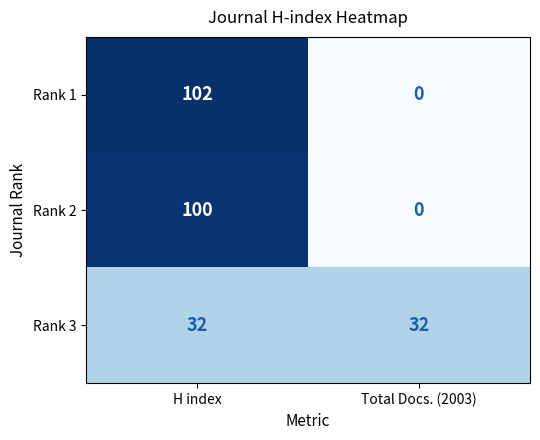

Reading left to right, list all the values displayed in this chart.

Rank 1: 102	0
Rank 2: 100	0
Rank 3: 32	32